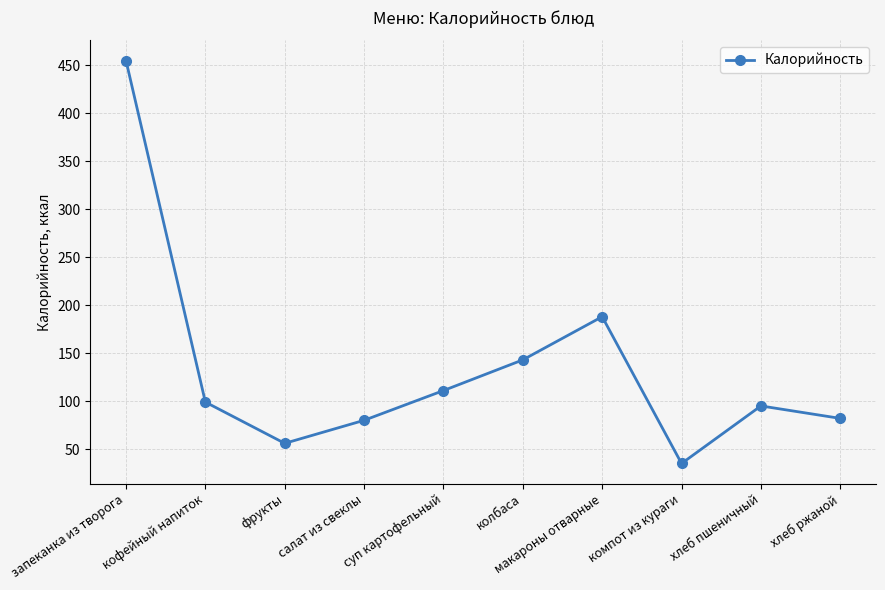

At which category does the chart reach its peak across all series?

запеканка из творога